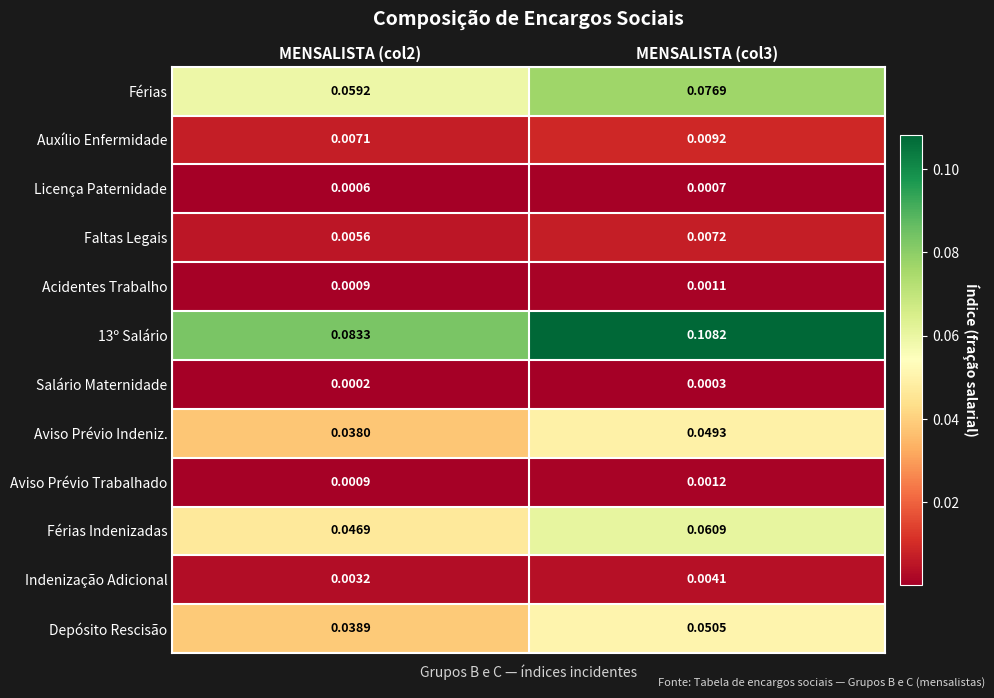

Is the value of Faltas Legais at MENSALISTA (col3) greater than the value of Férias Indenizadas at MENSALISTA (col3)?

No